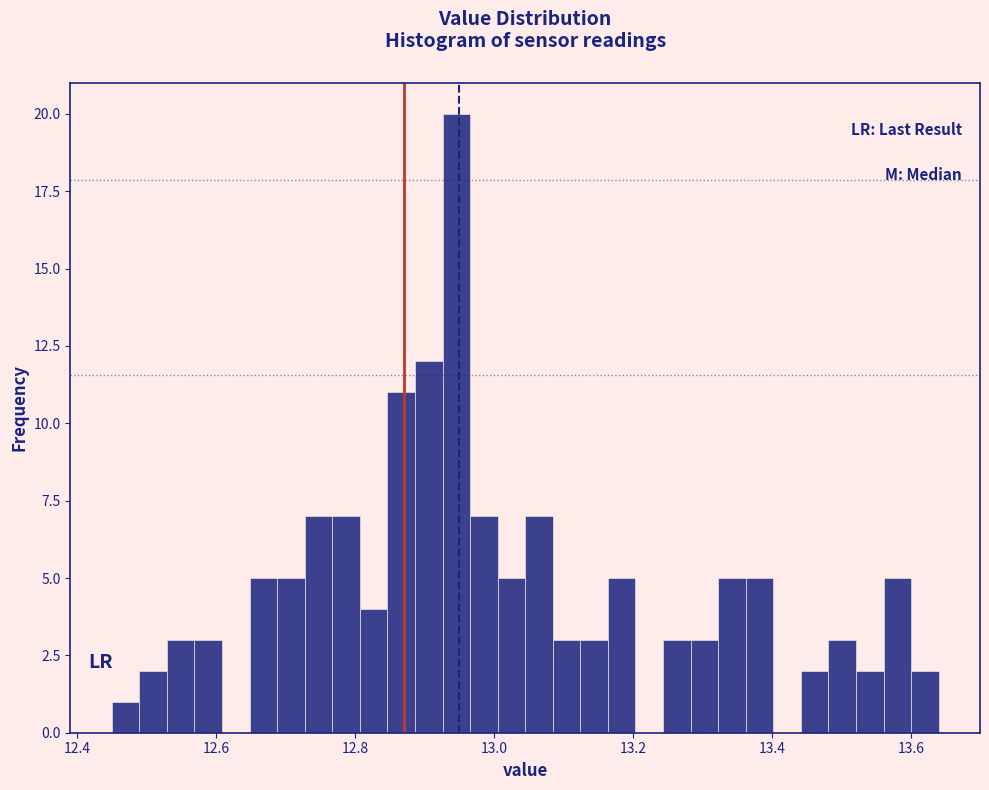

Around what value on the x-axis is the tallest bar? Give the approximate position of its centre, as read against the axis.

12.94